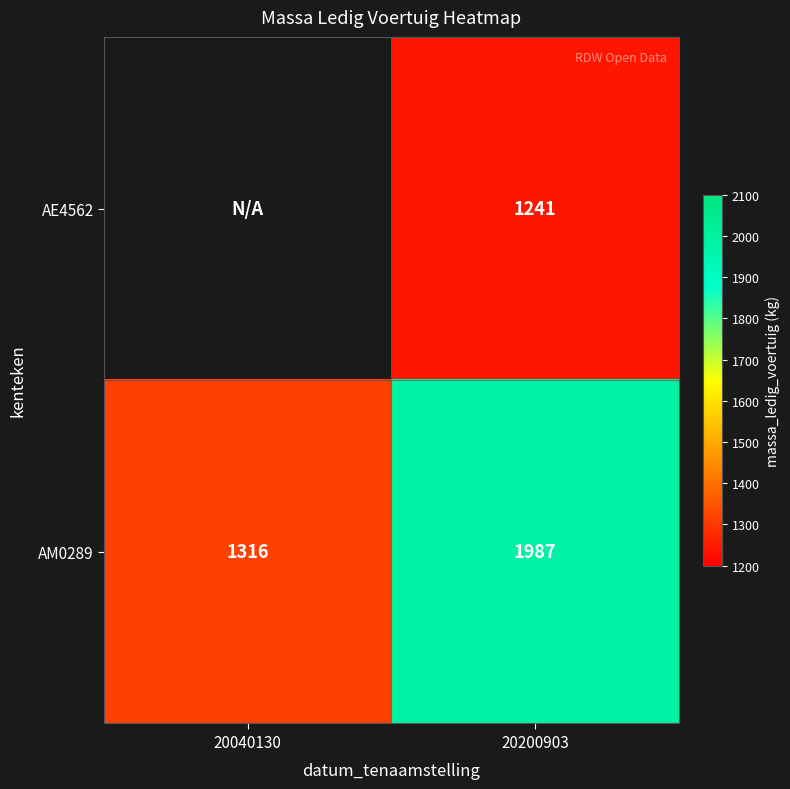

True or false: AM0289 has a value of 1987 at 20200903.

True